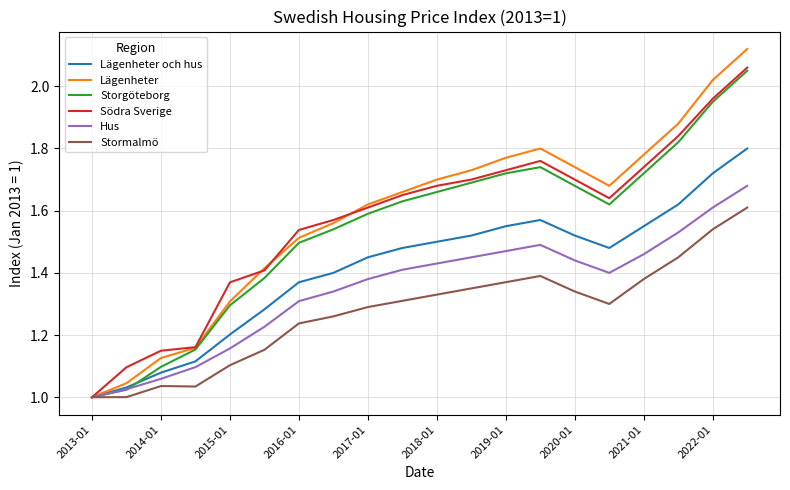

Which series has the widest spread of values?

Lägenheter